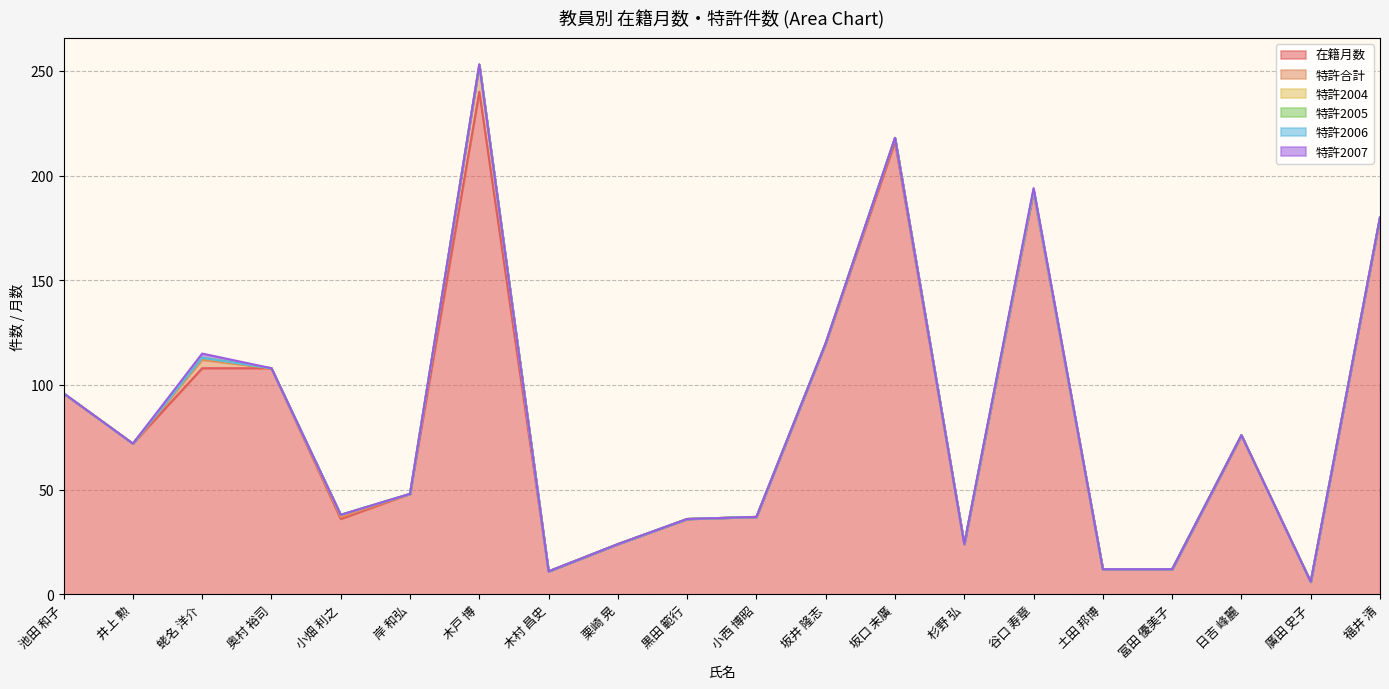

Between 栗崎 晃 and 坂口 末廣, which is larger?

坂口 末廣